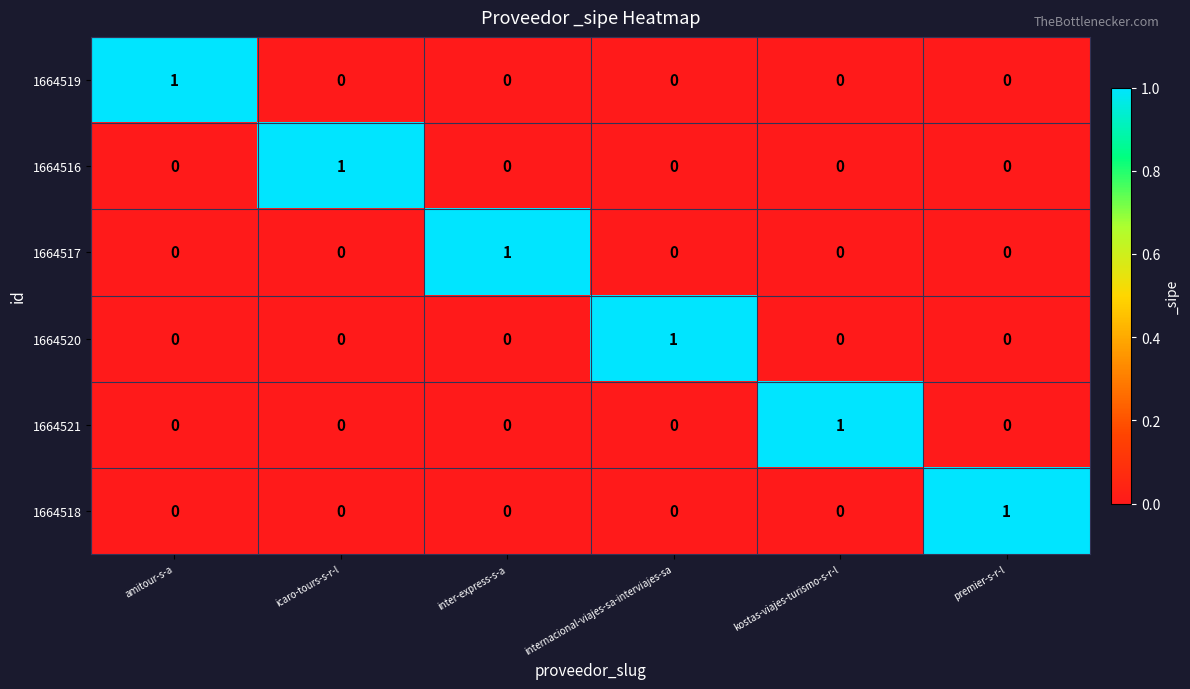

What is the greatest value displayed?

1